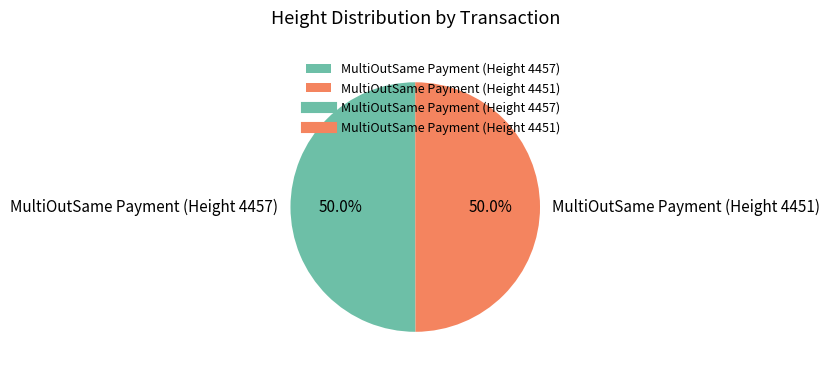

Is it true that MultiOutSame Payment (Height 4457) is 50% of the pie?

True